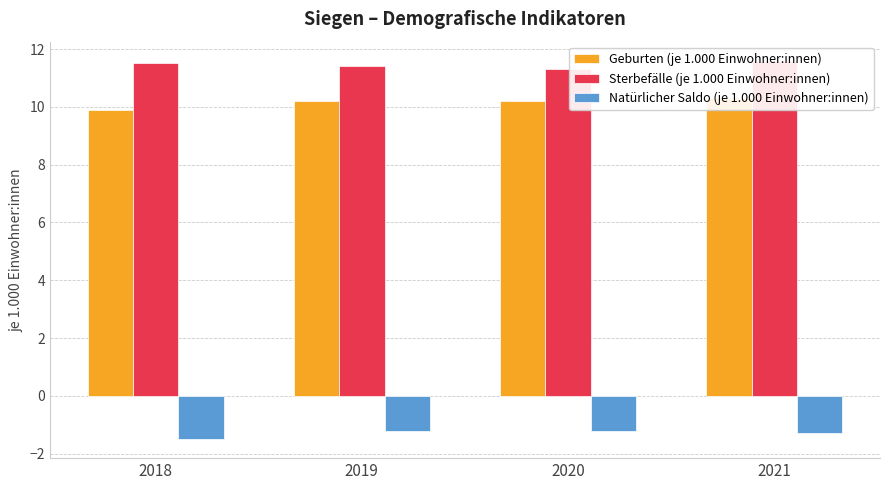

Which series has the widest spread of values?

Geburten (je 1.000 Einwohner:innen)